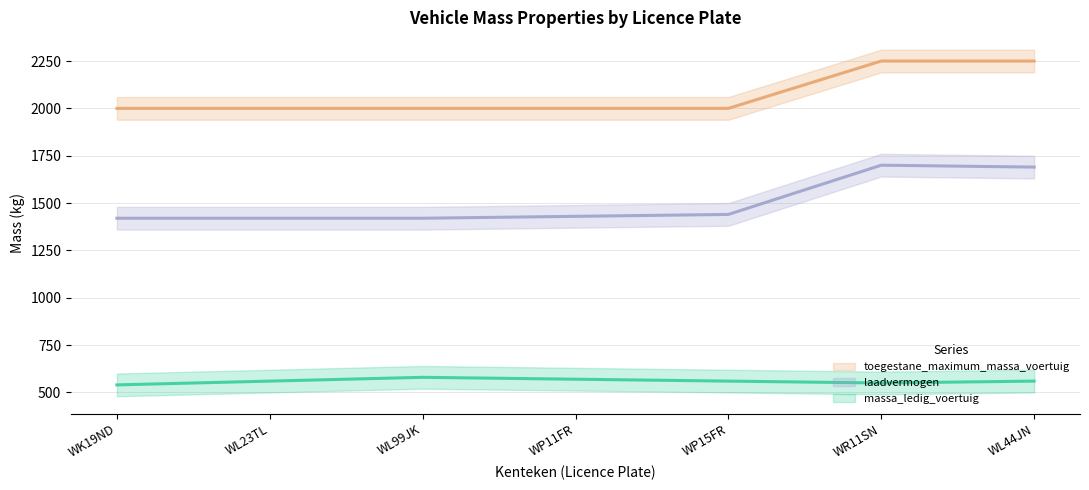

Rank the series by their average value, from highest to lowest.

toegestane_maximum_massa_voertuig, laadvermogen, massa_ledig_voertuig